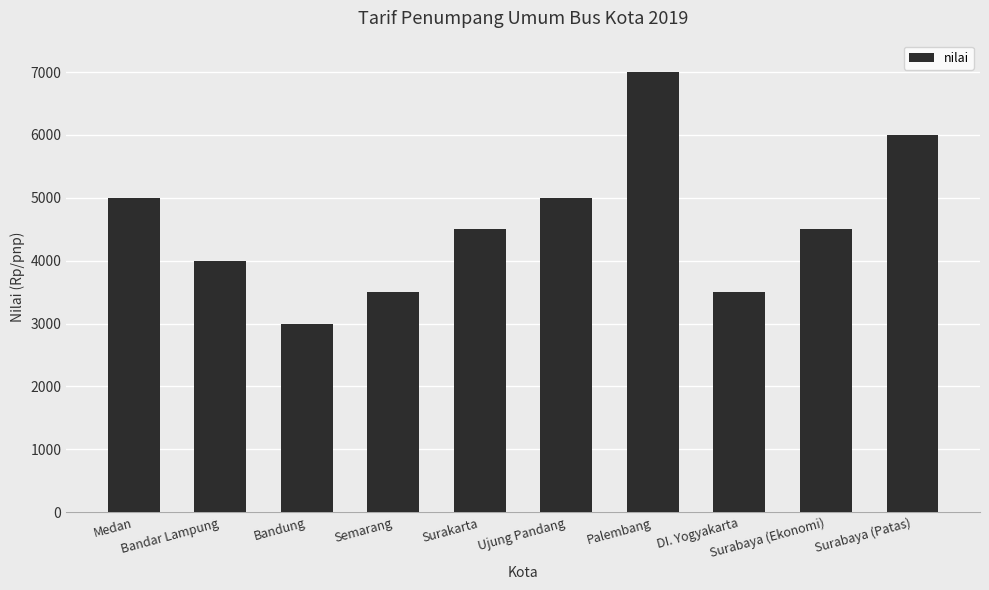

Reading left to right, extract all data points from this chart.

Medan=5000	Bandar Lampung=4000	Bandung=3000	Semarang=3500	Surakarta=4500	Ujung Pandang=5000	Palembang=7000	DI. Yogyakarta=3500	Surabaya (Ekonomi)=4500	Surabaya (Patas)=6000